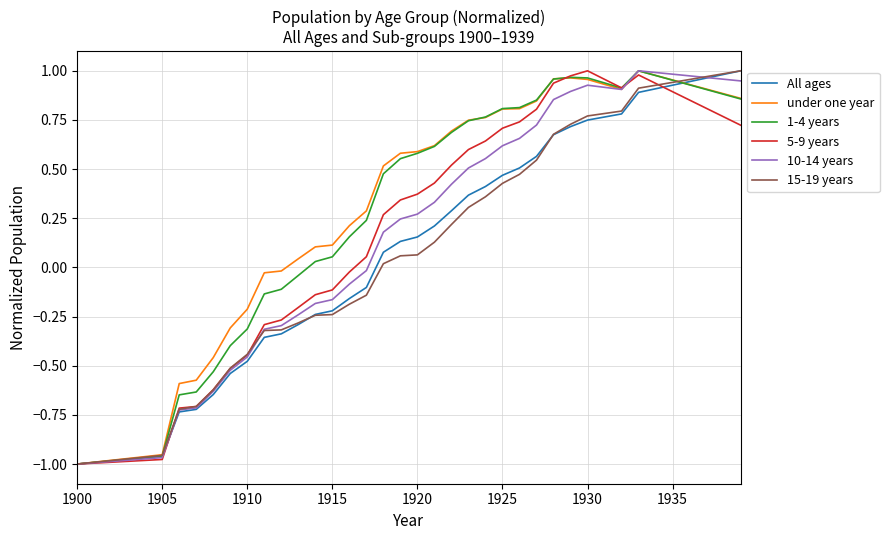

What is the sum of all 10-14 years values?

5.6